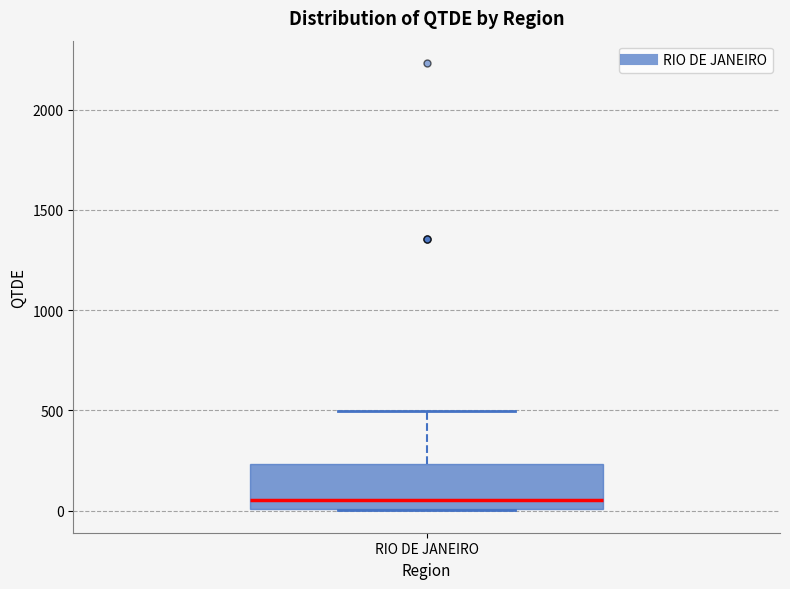

Where does the upper whisker of the box for RIO DE JANEIRO end on the y-axis? The values are not printed on the chart, so give them approximately, as read against the axis.

500